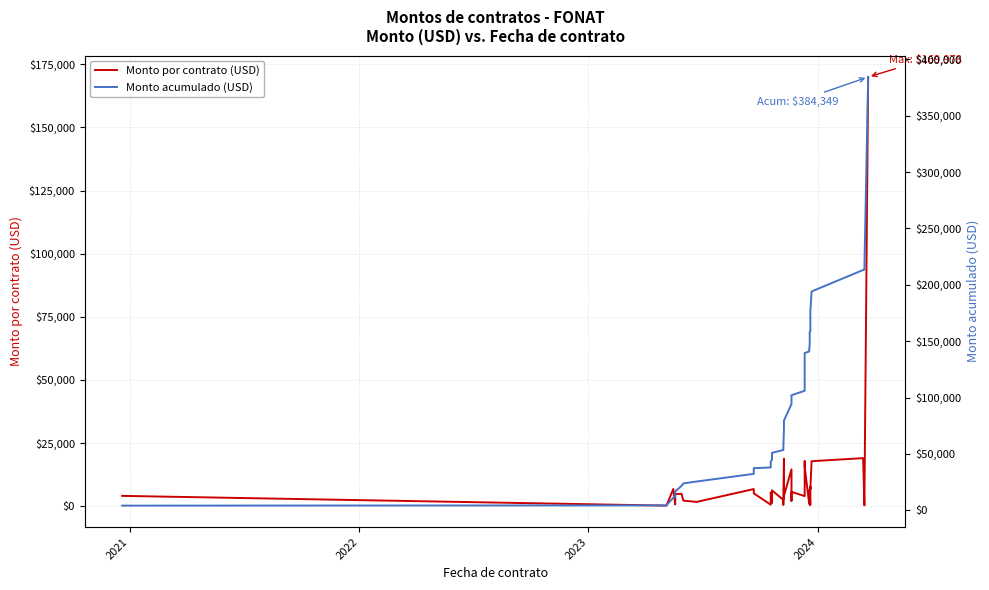

True or false: Monto acumulado (USD) and Monto por contrato (USD) intersect in this chart.

False